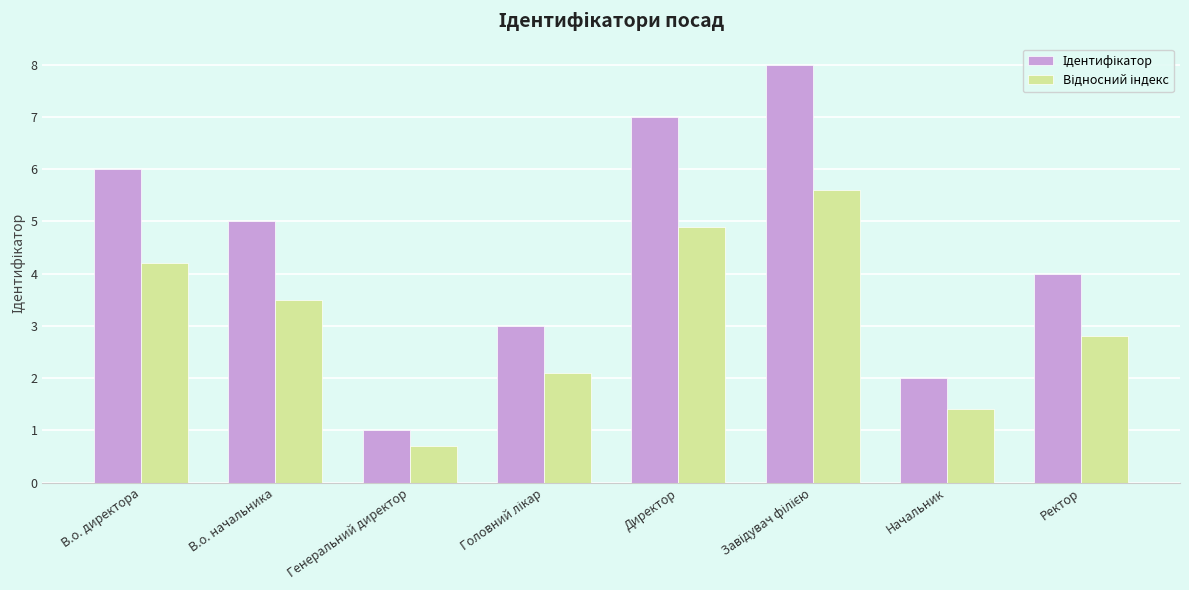

What is the maximum value shown in the chart?

8.0